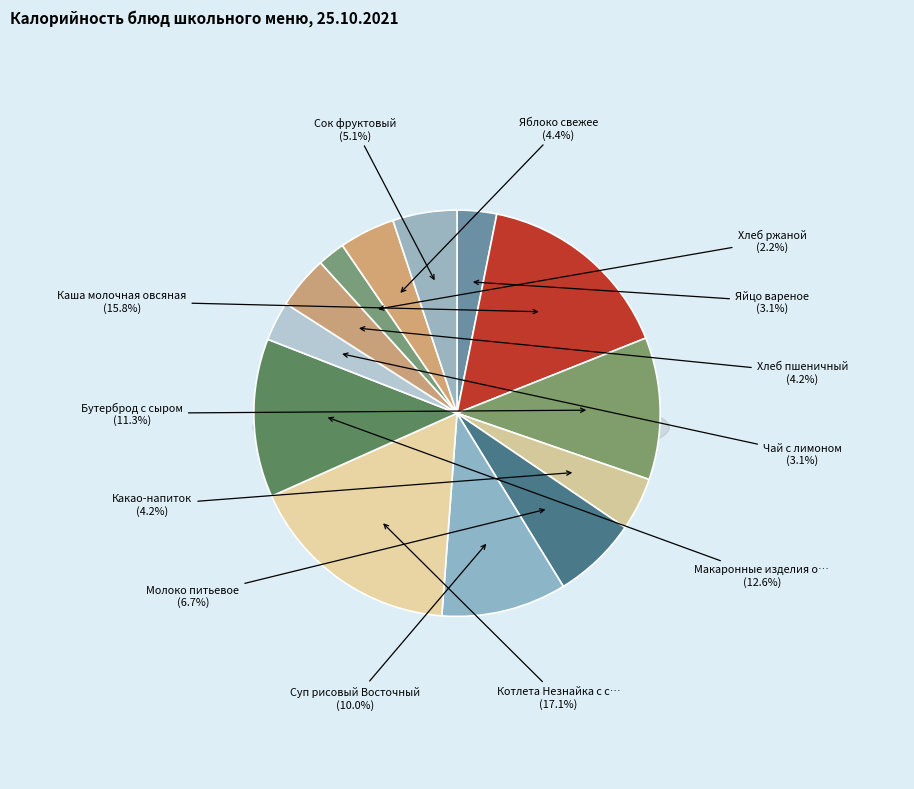

What is the total percentage of Чай с лимоном and Суп рисовый Восточный?

13.1%